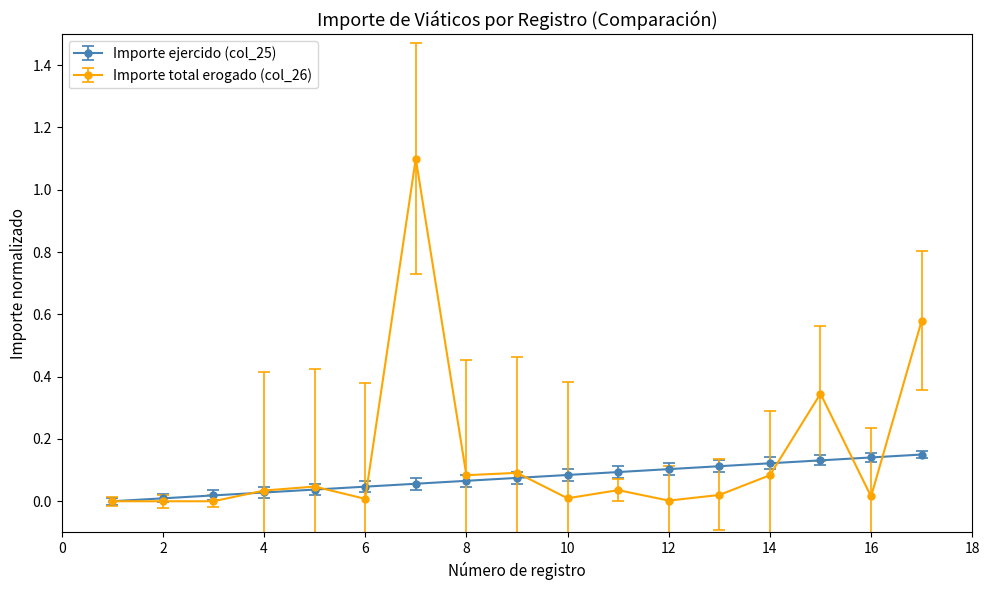

What is the maximum value for Importe total erogado (col_26)?

1.1